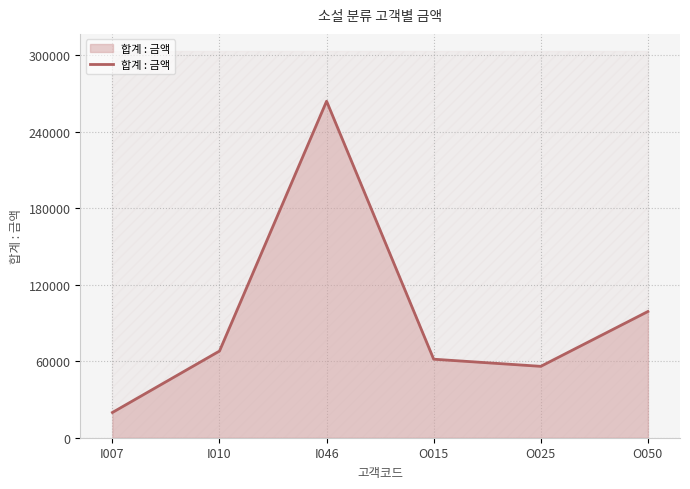

What is the change in value from O015 to O050?

+37400